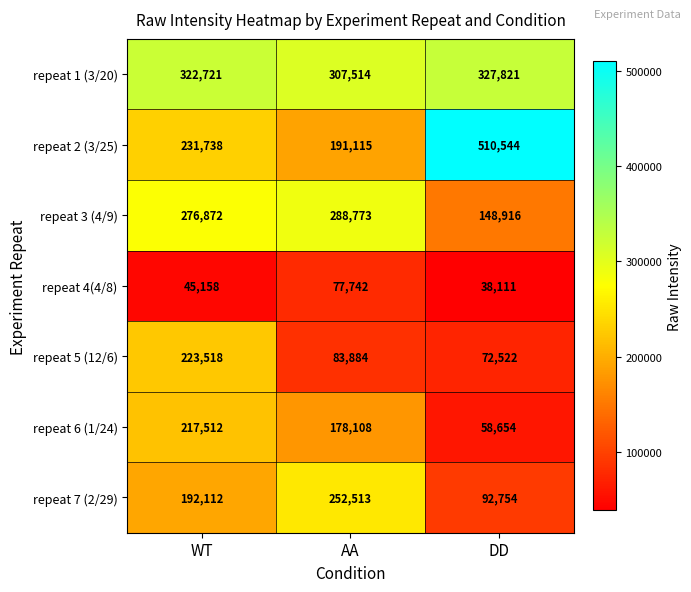

Which label corresponds to the largest value in the chart?

DD